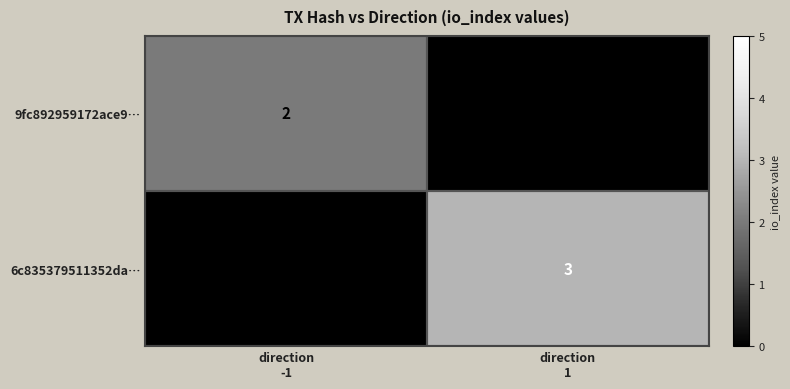

What is the sum of all 9fc892959172ace9… values?

2